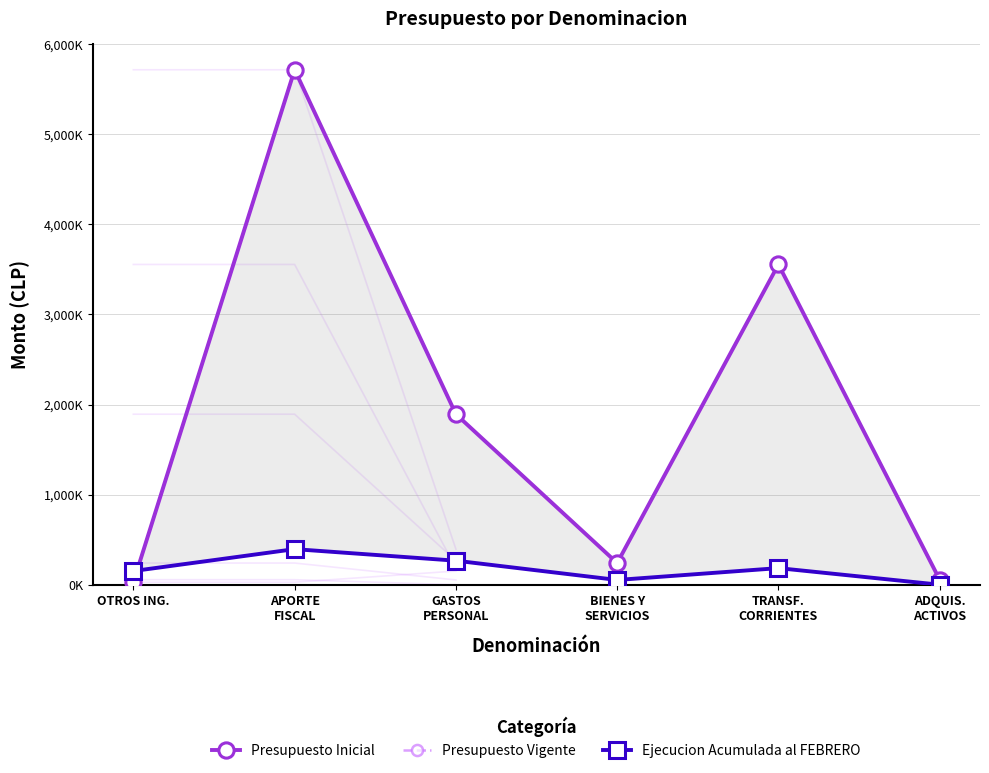

Does the chart have visible grid lines?

Yes